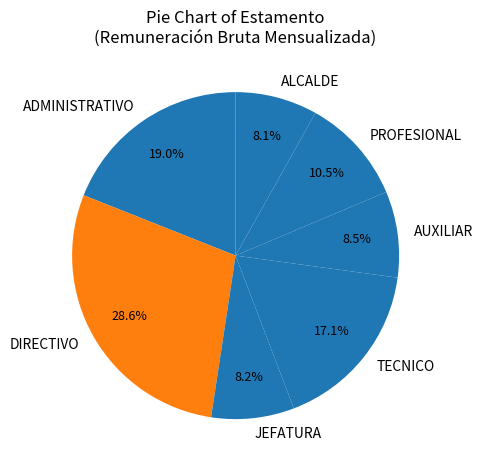

What percentage is the JEFATURA slice, to the nearest percent?

8%